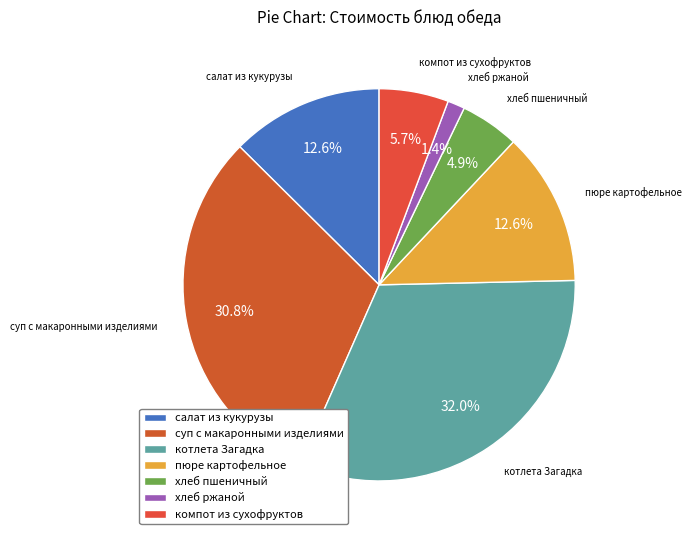

What percentage is the компот из сухофруктов slice, to the nearest percent?

6%